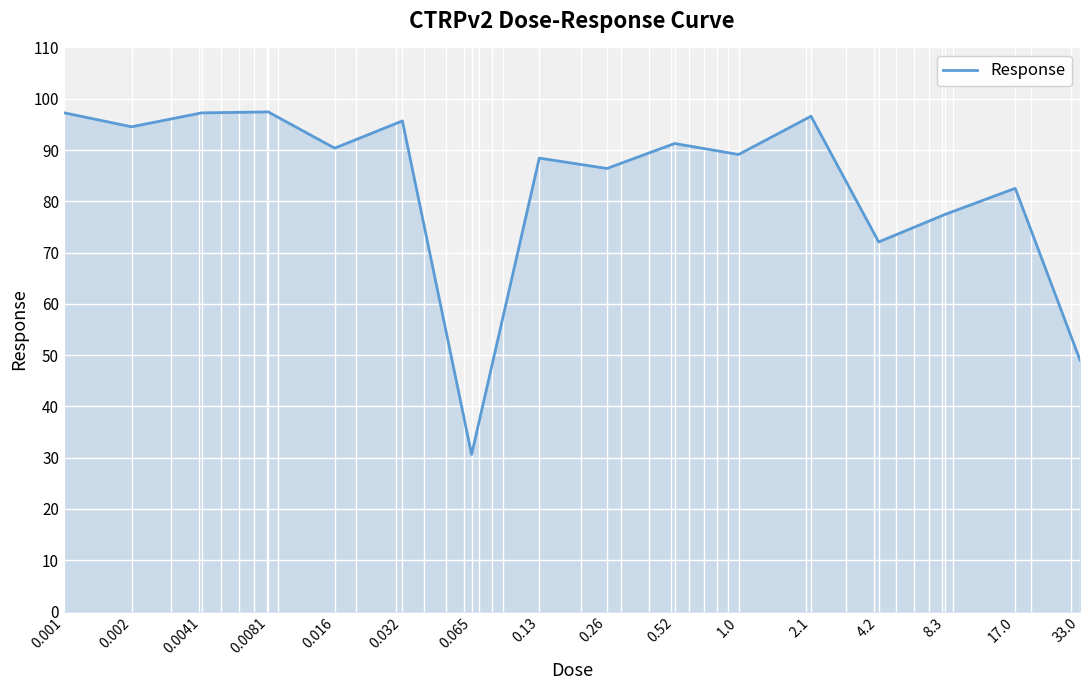

What is the greatest value displayed?

97.4